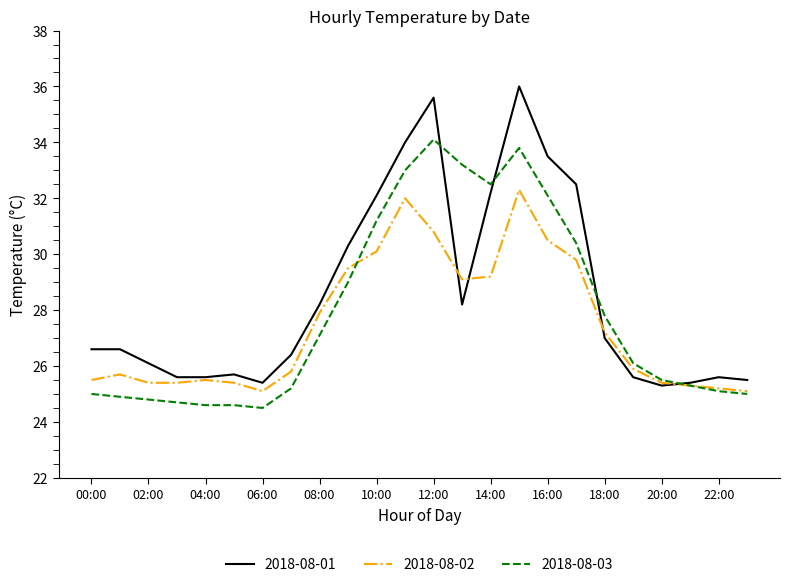

At how many categories does at least one series exceed 24?

24